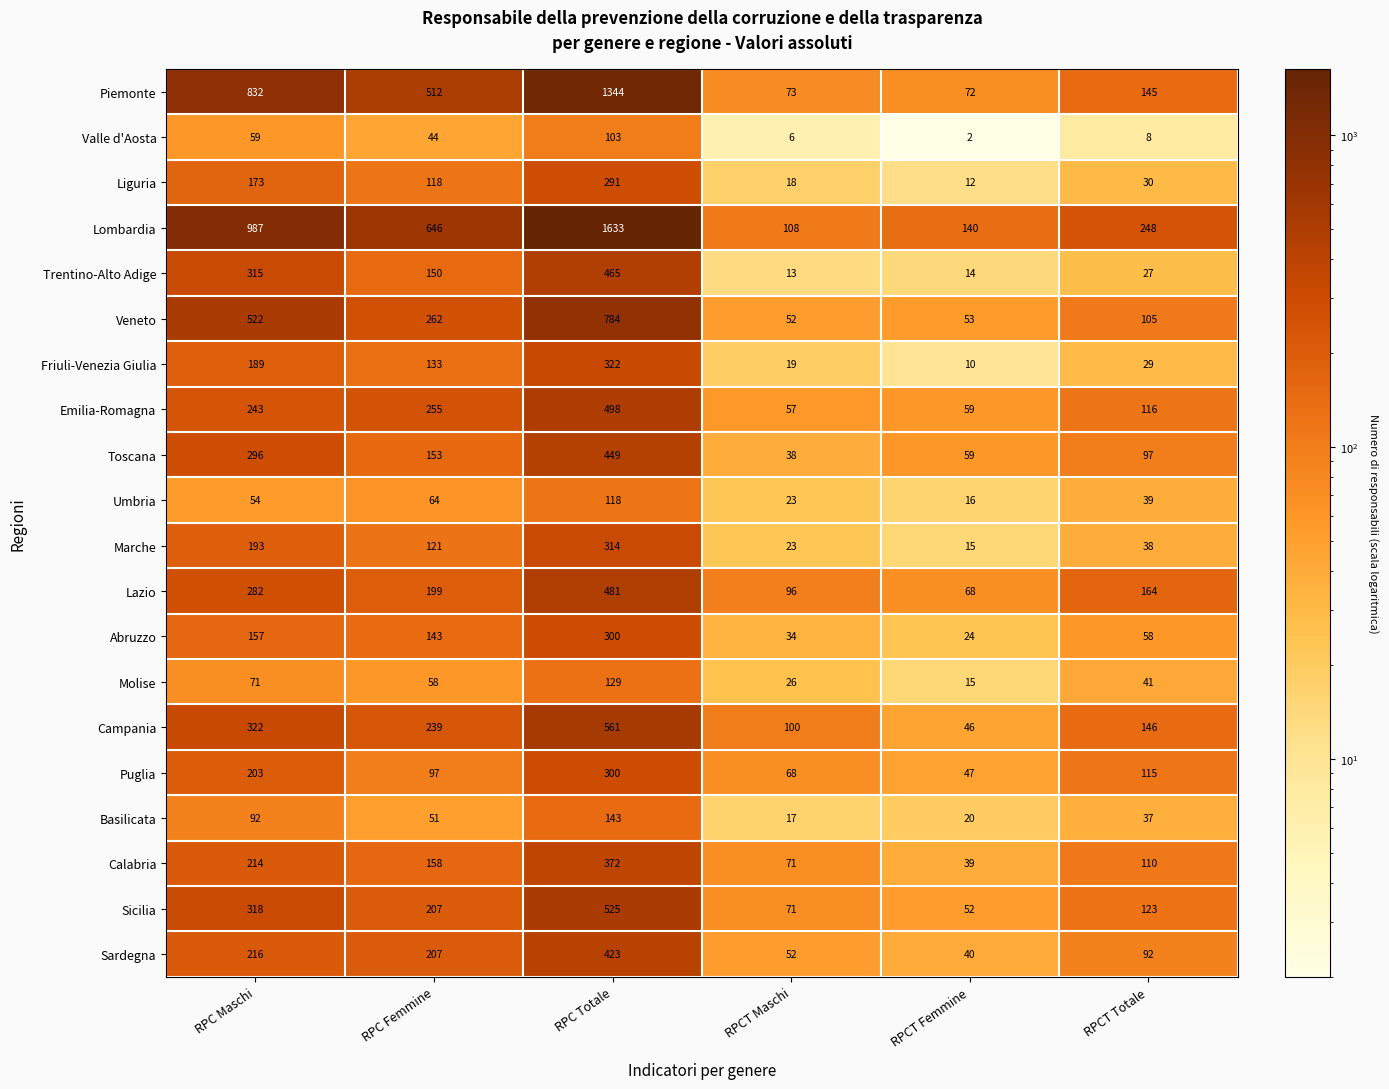

What is the spread (max minus min) of values at RPCT Maschi?

102